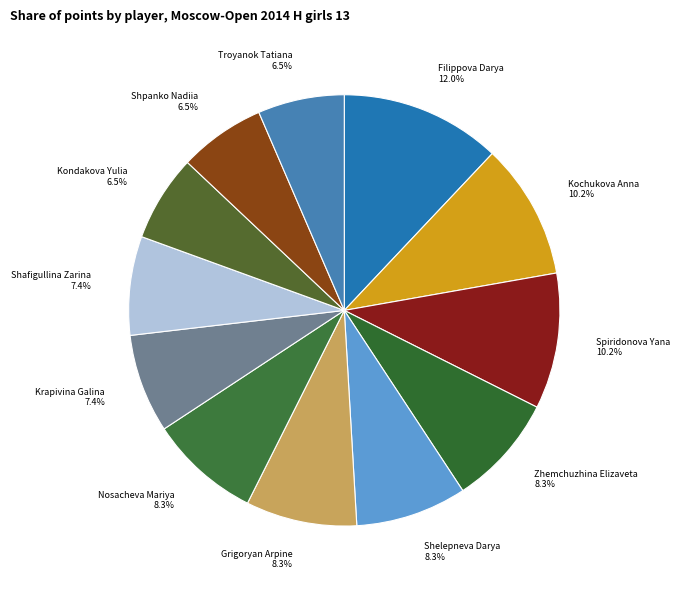

Which has a higher value, Krapivina Galina or Kochukova Anna?

Kochukova Anna